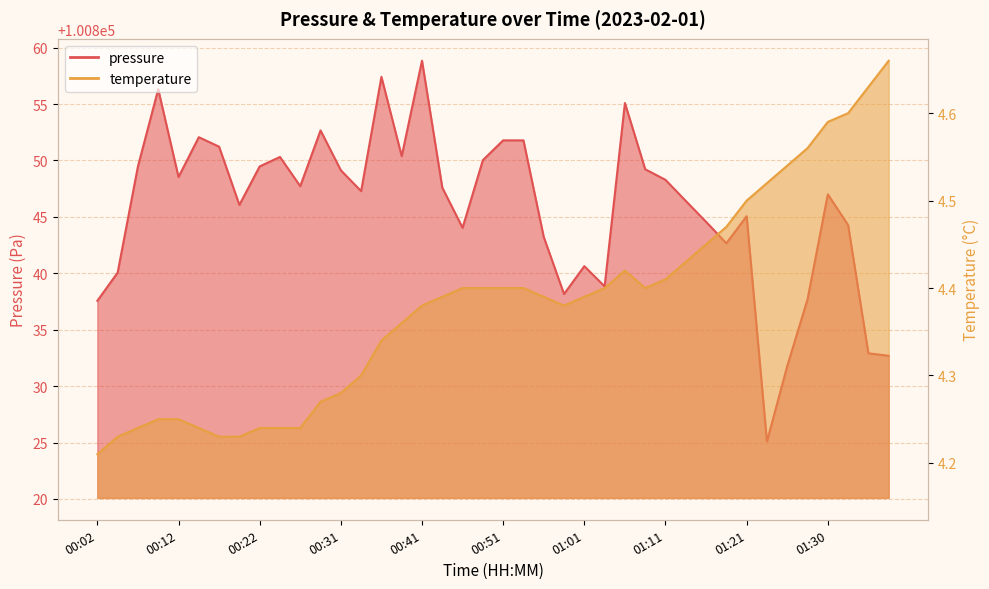

In temperature, how many points are higher than both neighbors (excluding endpoints)?

1